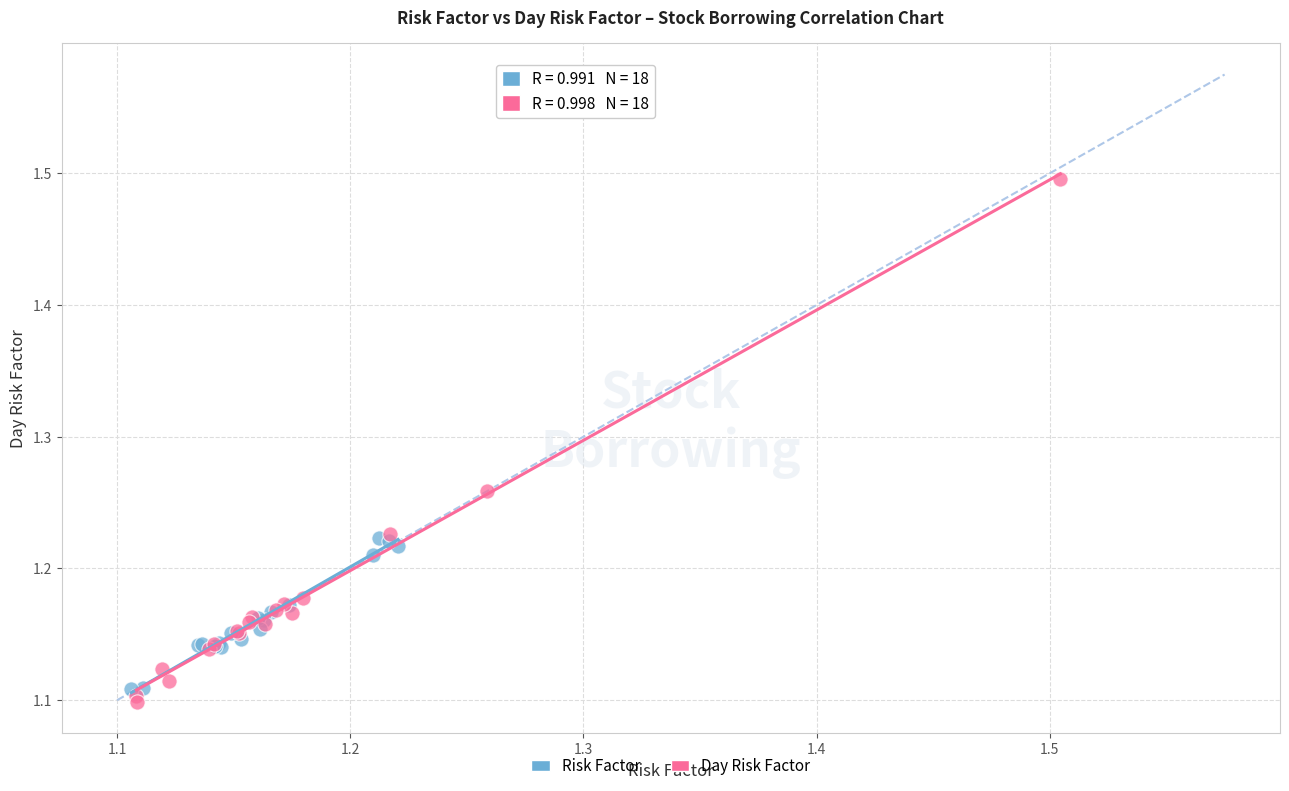

Which series has the largest Y range (max minus min)?

Day Risk Factor